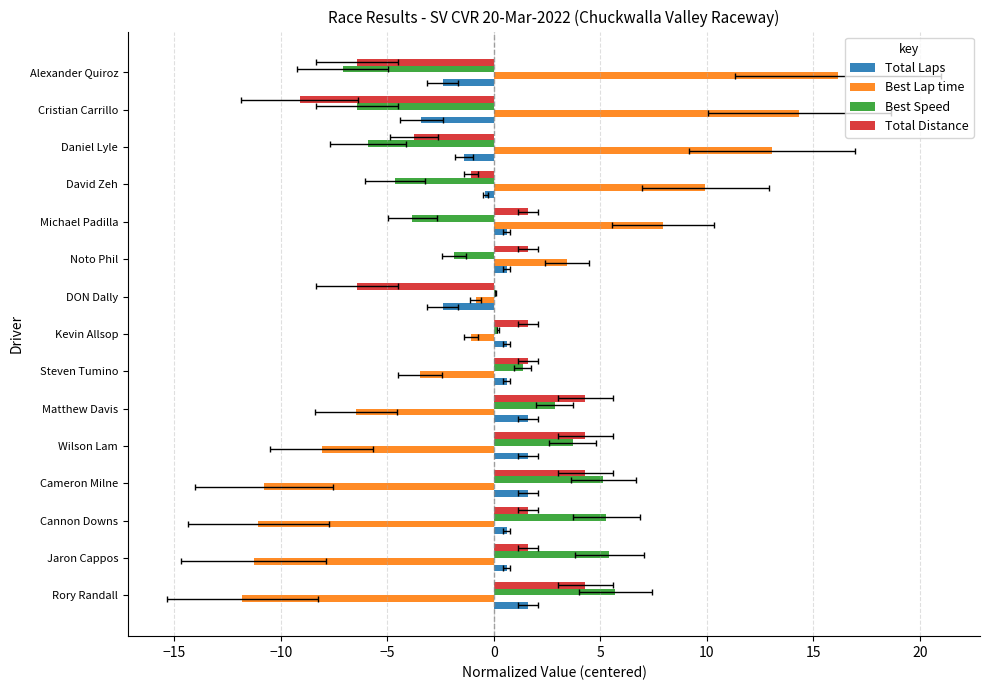

How many bars are there in each group?

4